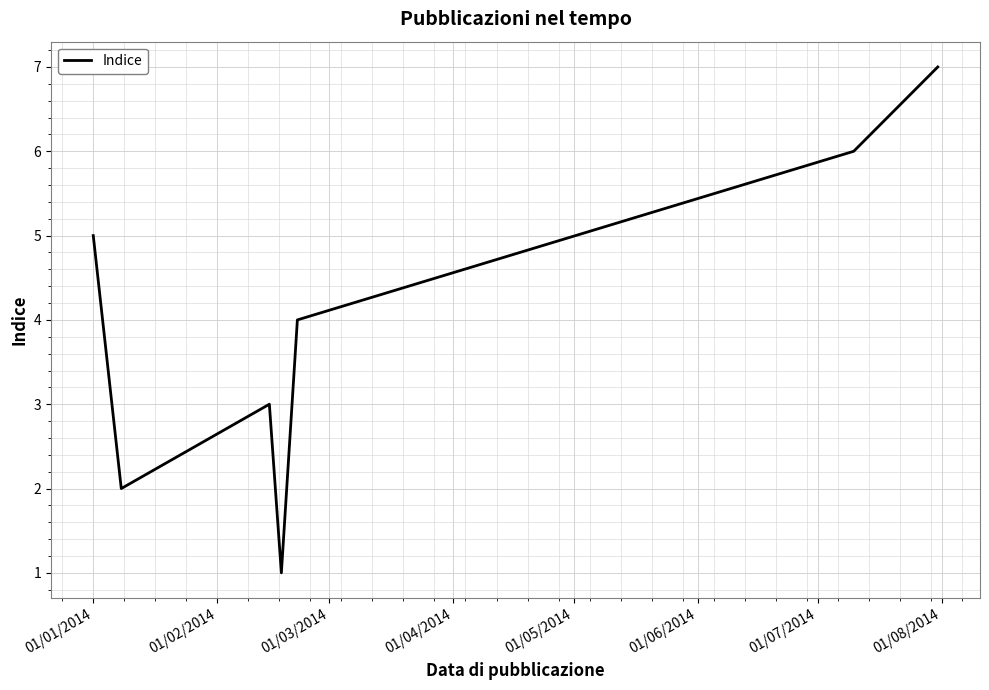

What is the sum of all values?

28